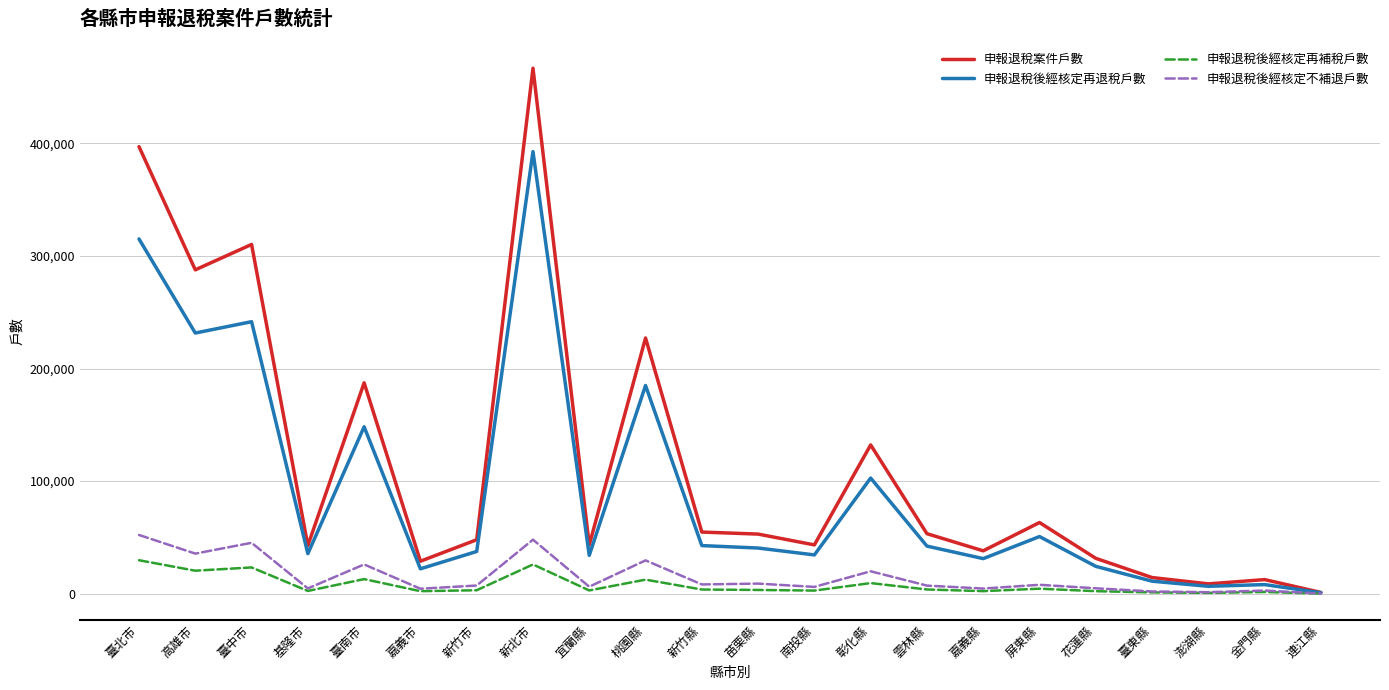

At which category does the chart reach its peak across all series?

新北市